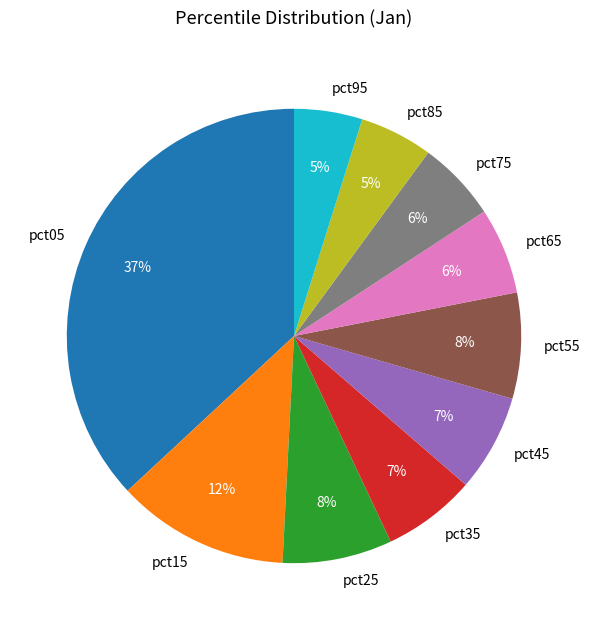

Combined, do pct45 and pct15 account for over 50%?

No